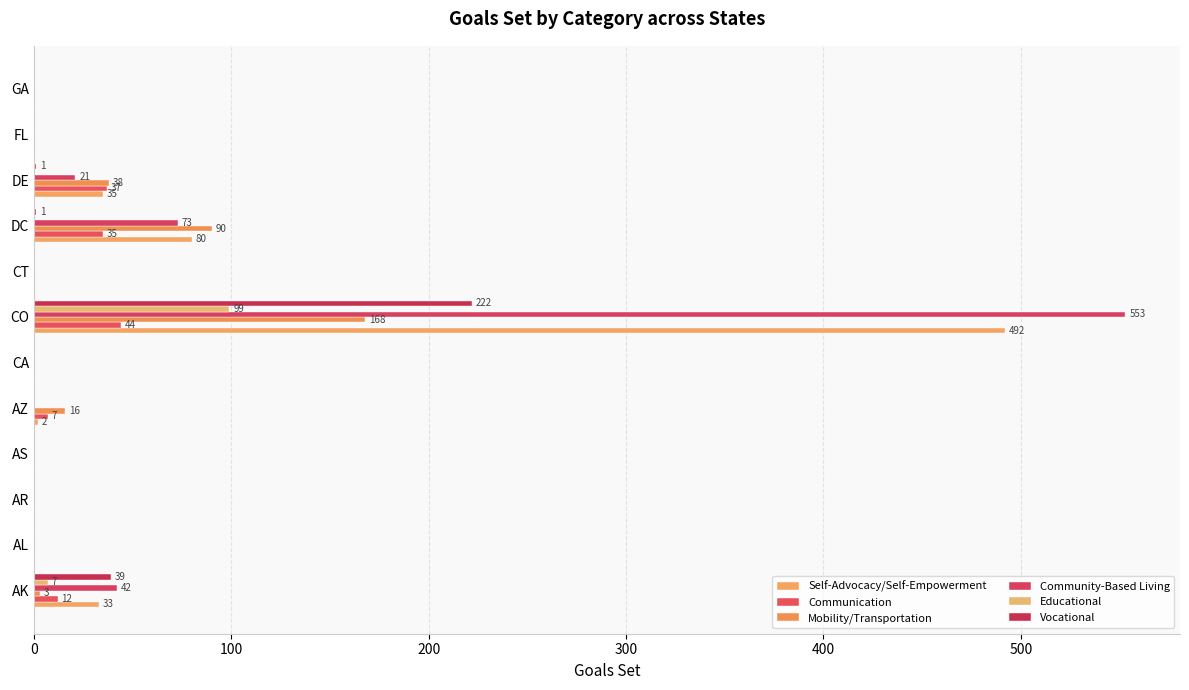

How many distinct data groups are displayed?

6